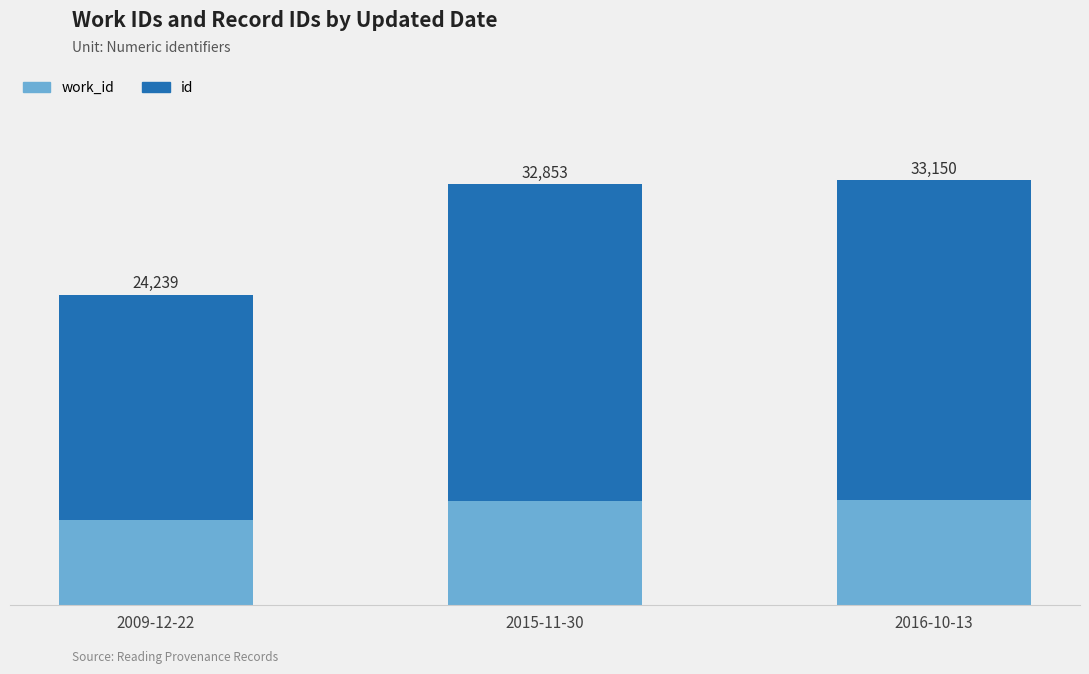

At 2016-10-13, list the series in order from smallest to largest.

work_id, id